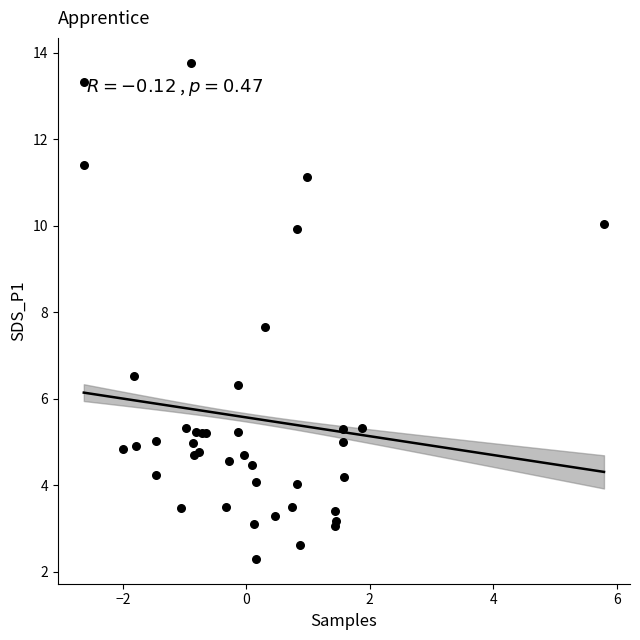

What Y value in the scatter plot is closest to 8?

7.7